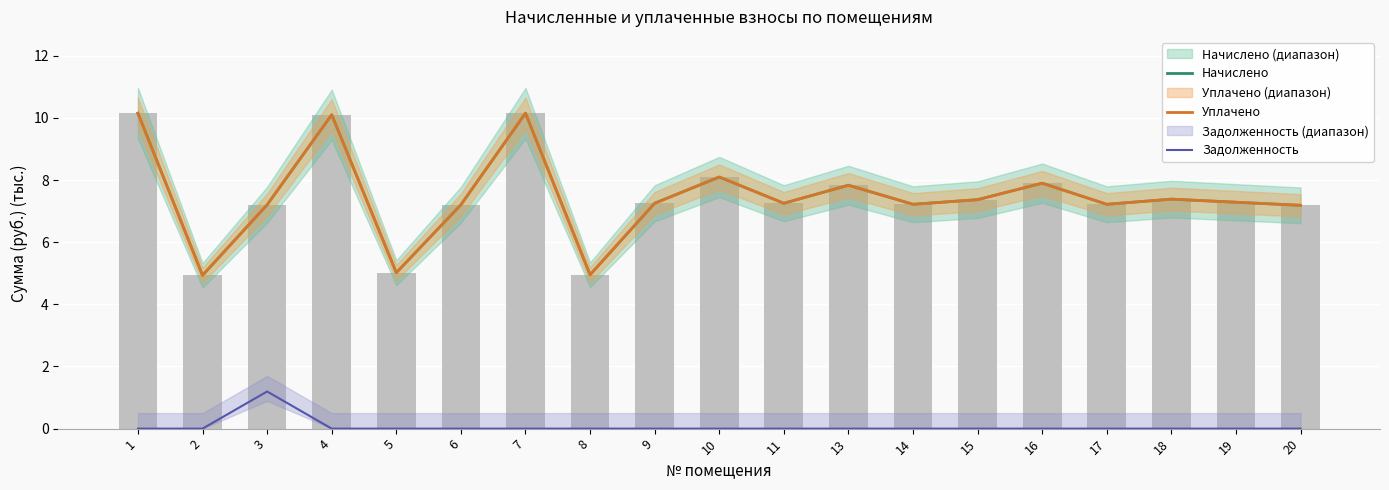

Between 19 and 1, which is larger?

1